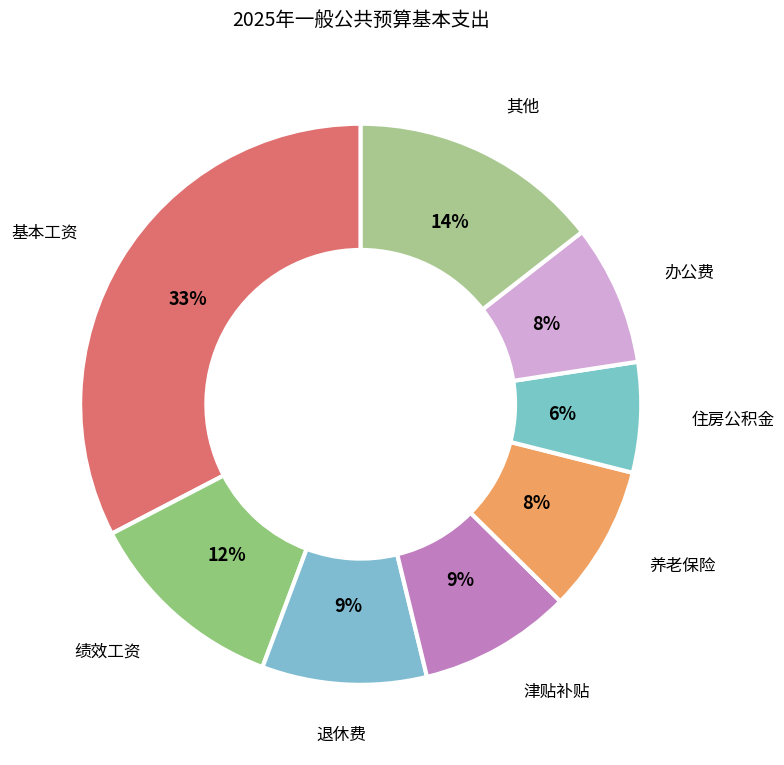

Does 住房公积金 account for over 50% of the chart?

No